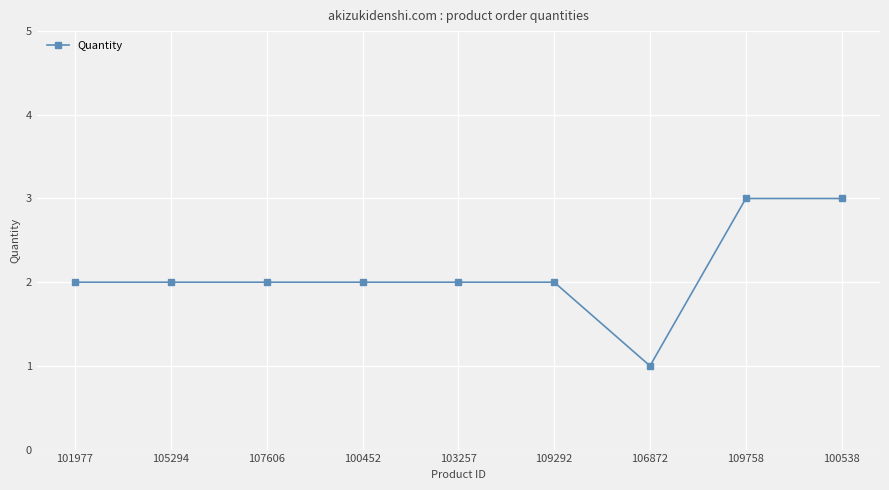

What is the smallest value displayed?

1